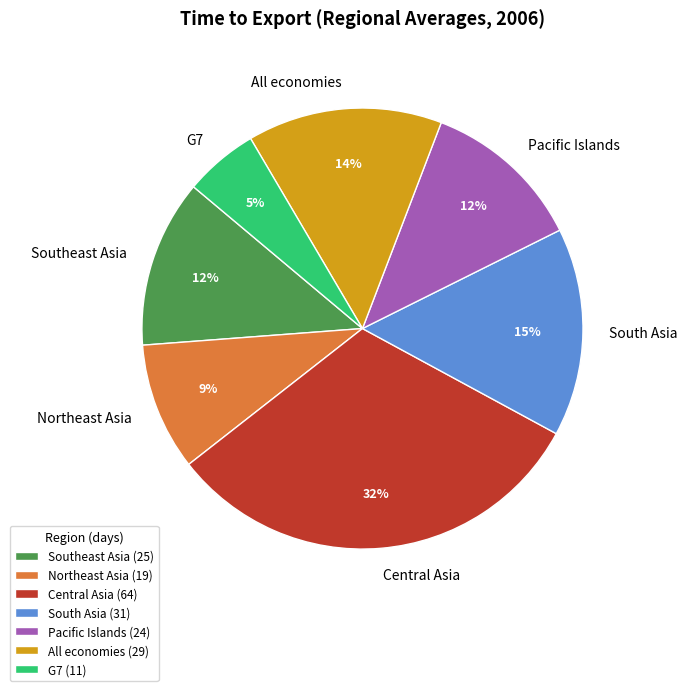

To the nearest percent, what is the combined percentage of South Asia and Central Asia?

47%